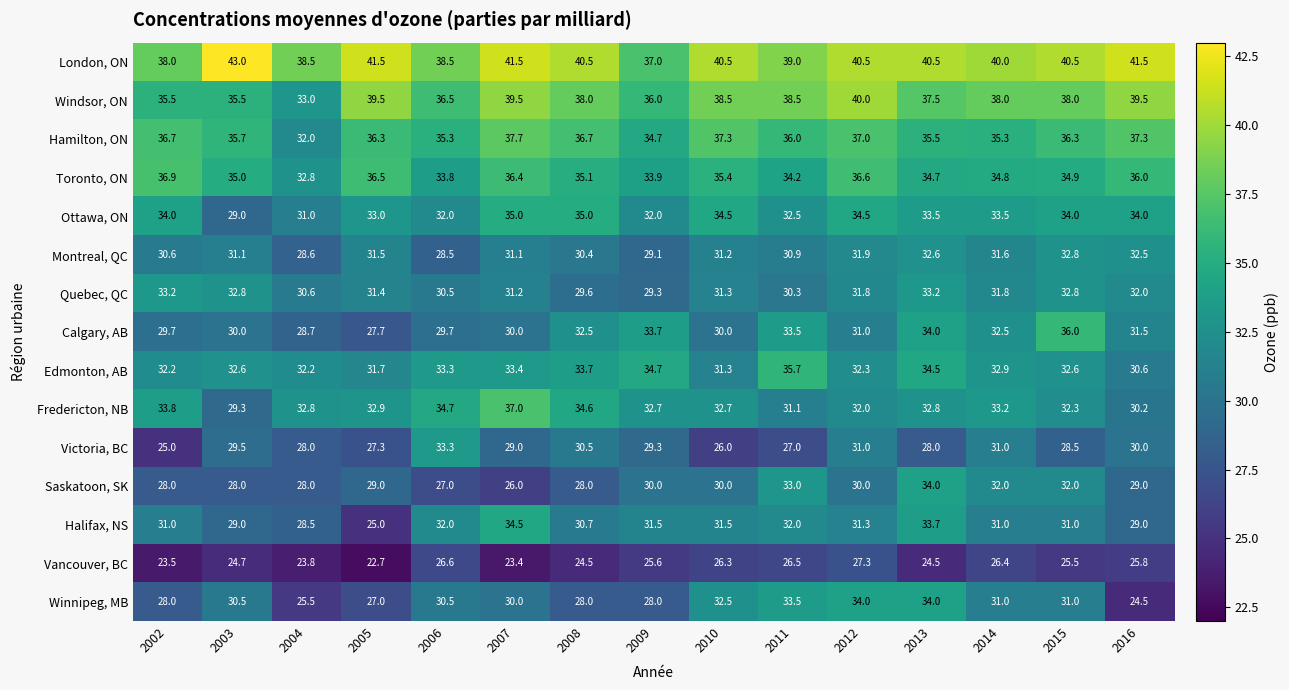

True or false: Ottawa, ON has a value of 40.8 at 2003.

False